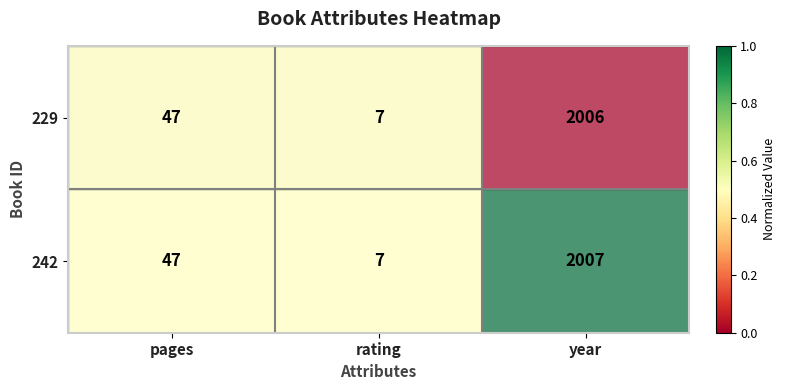

What is the greatest value displayed?

2007